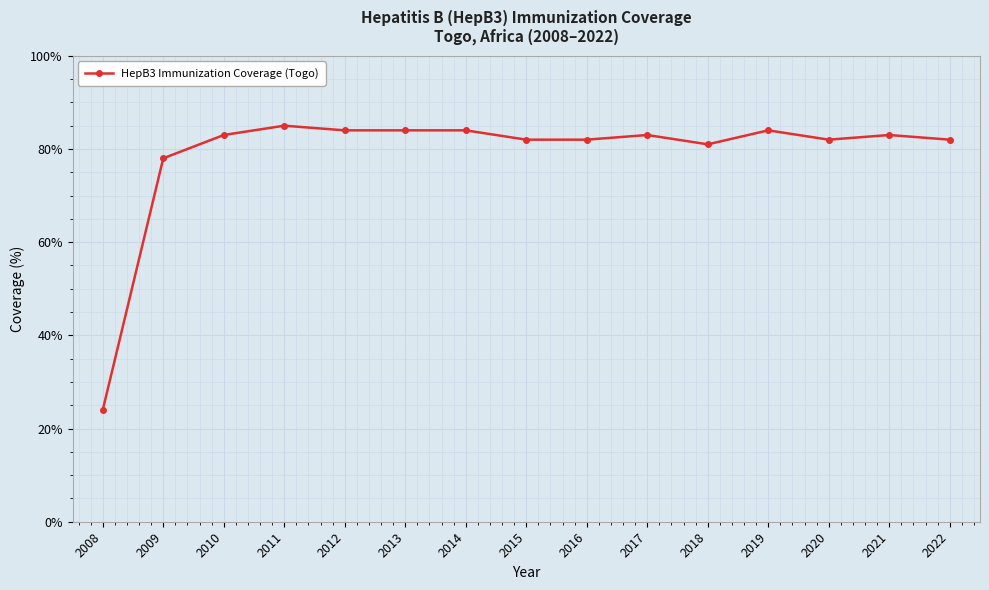

True or false: there are more than 0 points higher than both neighbors.

True